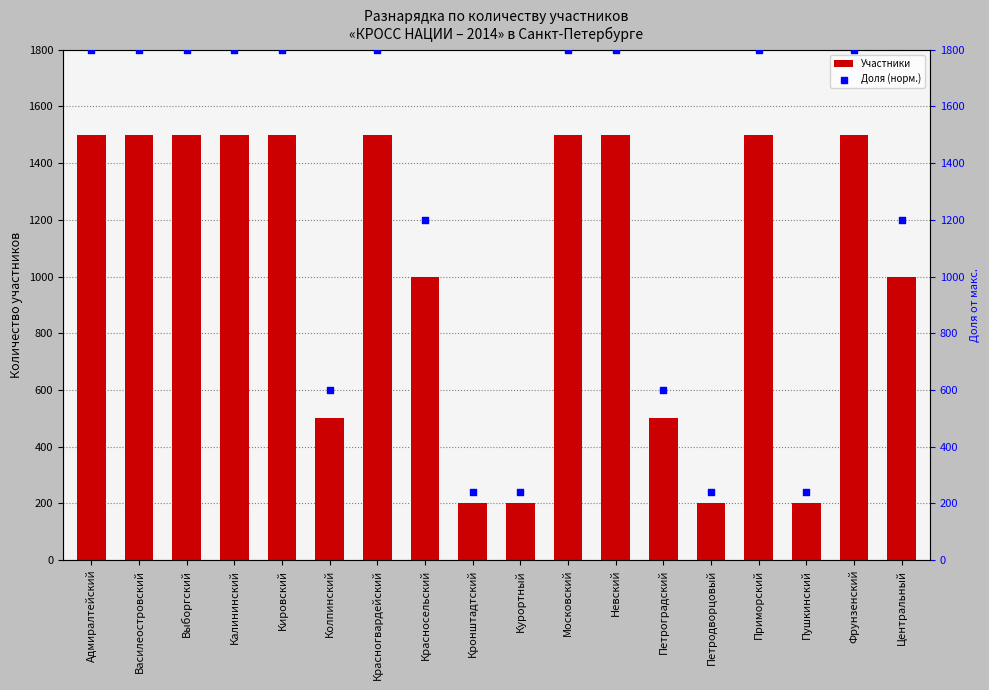

Is the value of Доля (норм.) at Приморский greater than the value of Участники at Центральный?

Yes